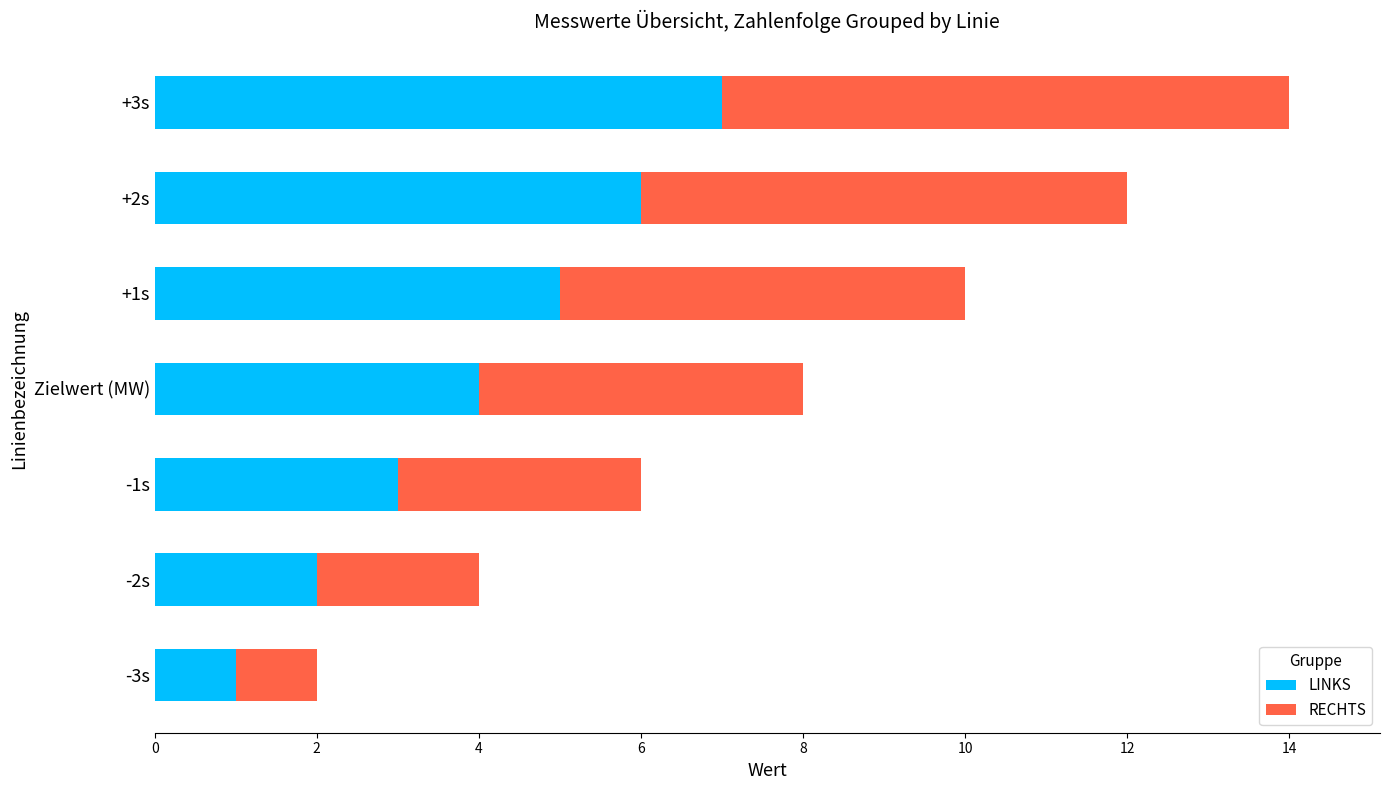

Which category has the highest value in the LINKS series?

+3s